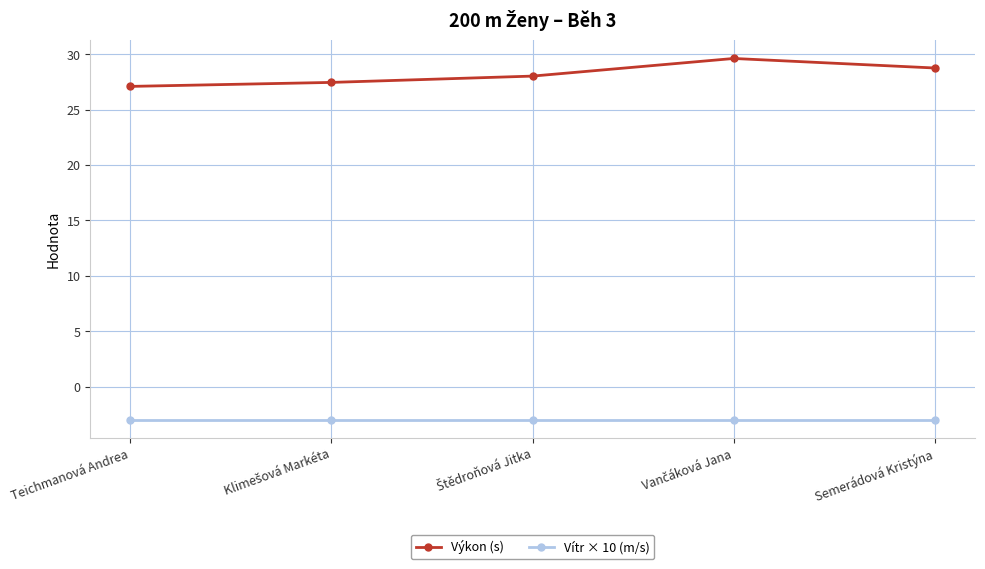

What is the difference between the maximum and minimum values in the Výkon (s) series?

2.5